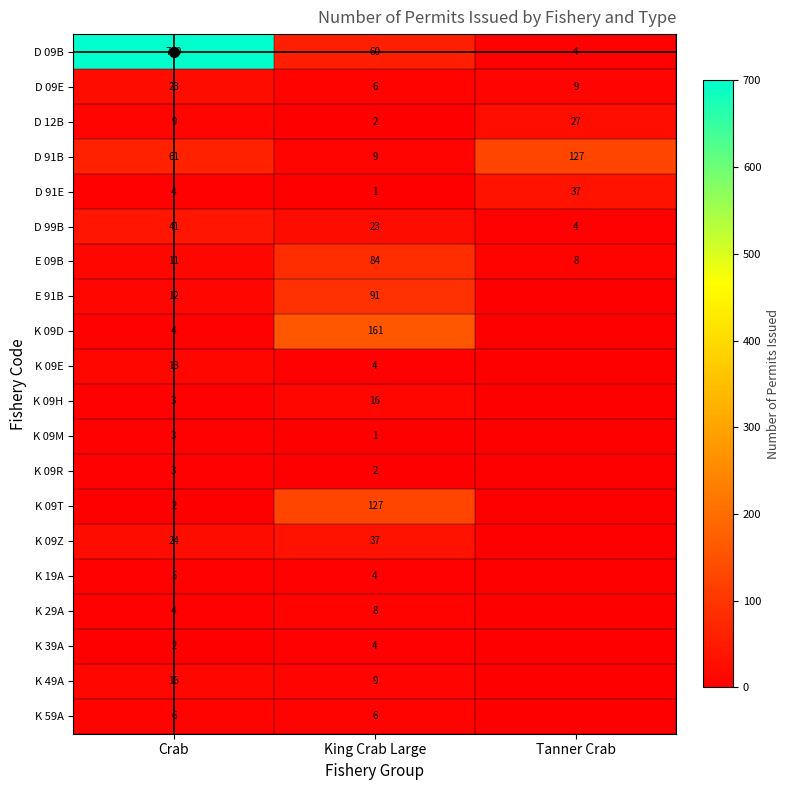

What is the spread (max minus min) of values at Crab?

698